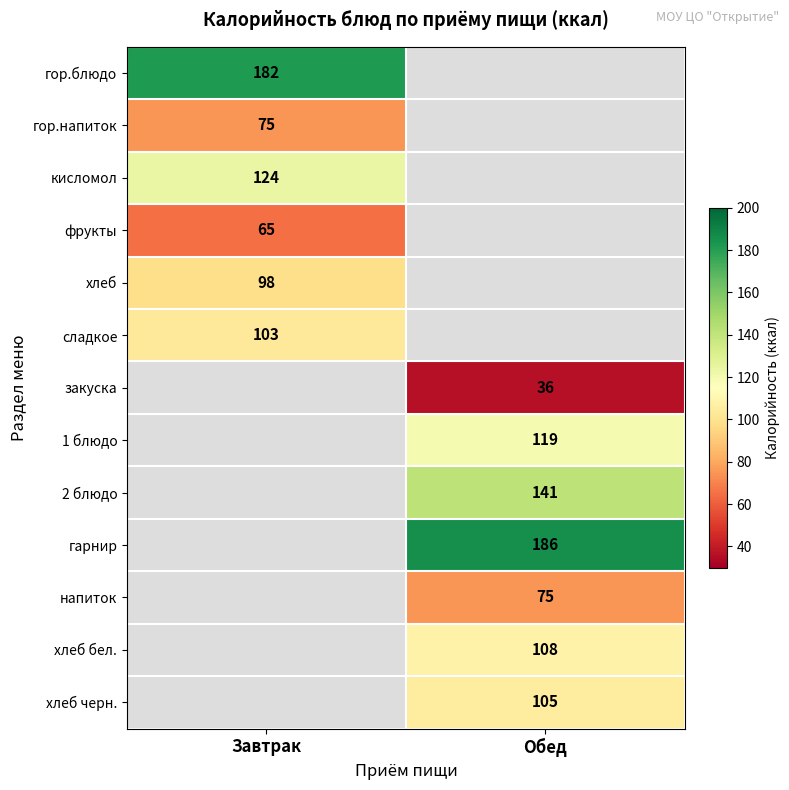

True or false: хлеб бел. has a value of 26 at Обед.

False